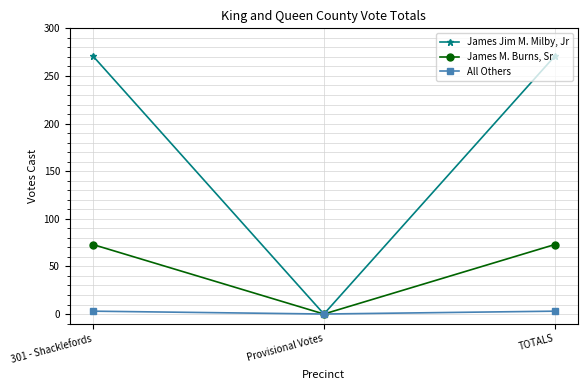

What is the value of the James Jim M. Milby, Jr point at the 1st from the left?

271